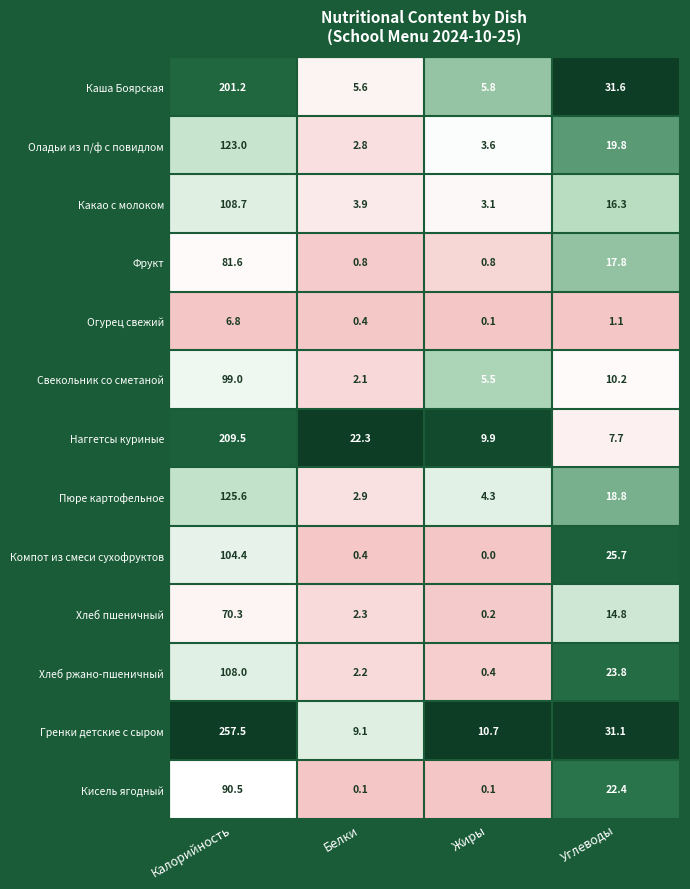

How many data points does each series have?

4